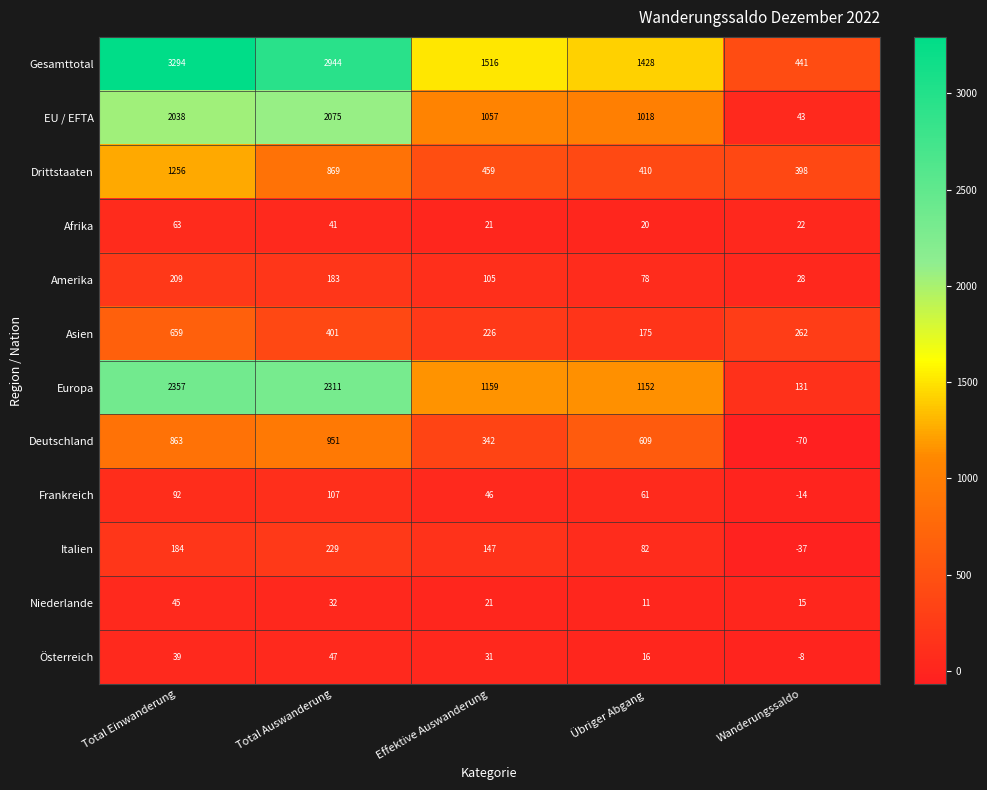

What is the difference between the maximum and minimum values in the Deutschland series?

1021